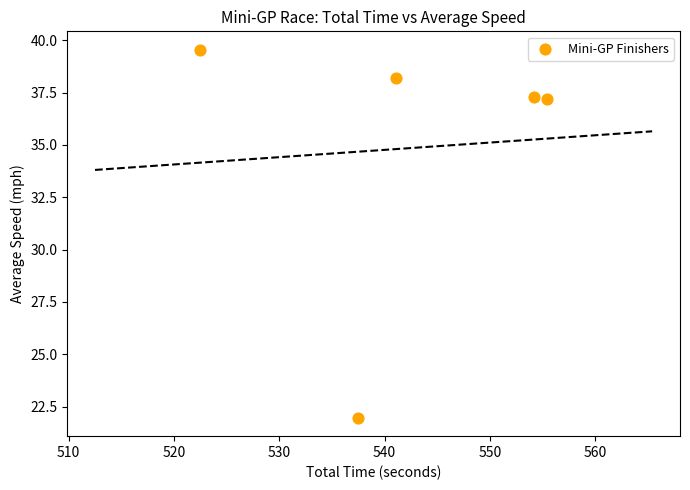

What is the range of X values (max minus min)?

32.9